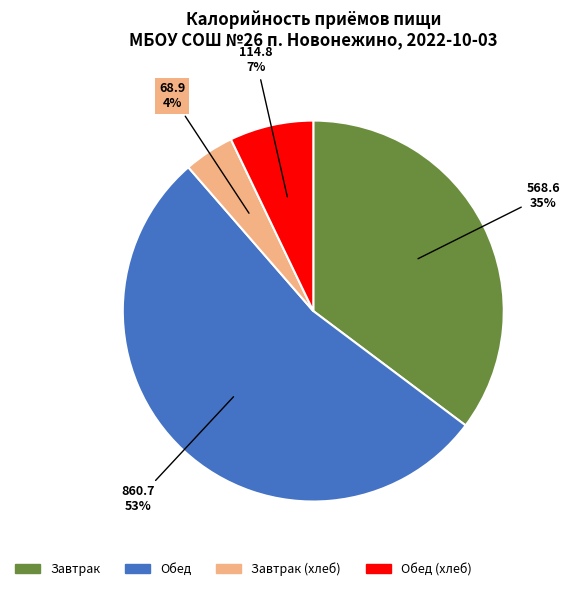

Is there a majority slice in this chart?

Yes